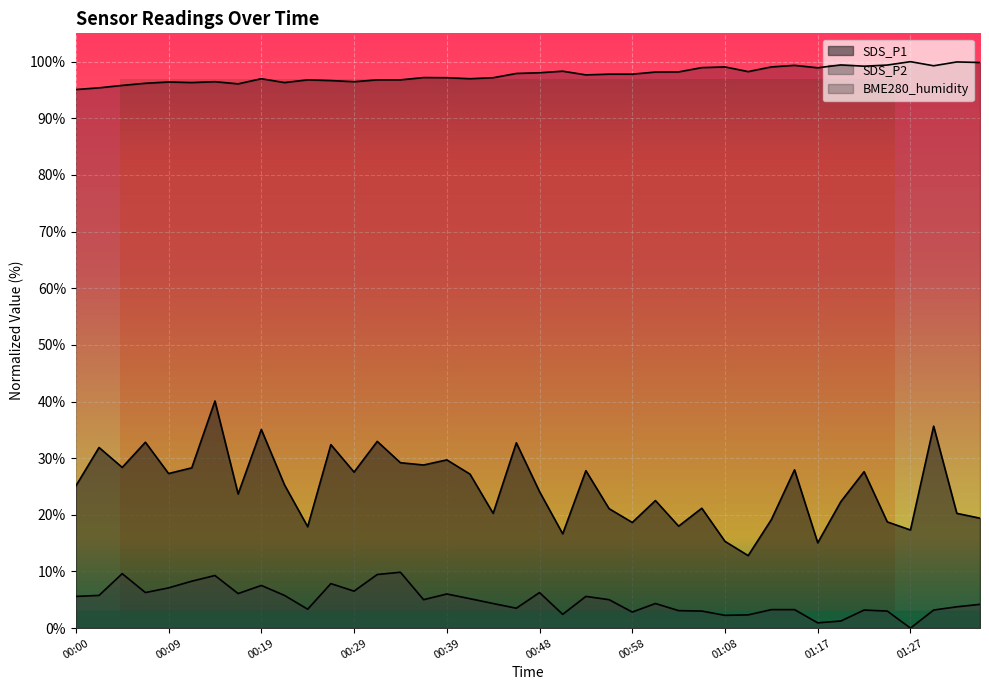

True or false: SDS_P1 and SDS_P2 intersect in this chart.

False